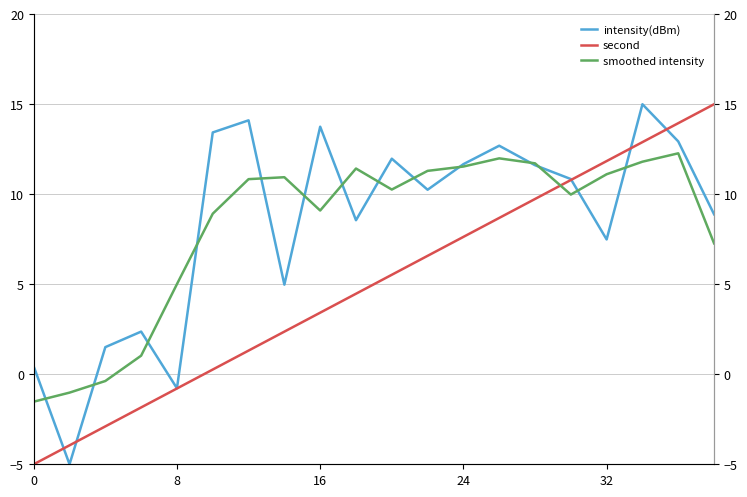

Between 24 and 19, which series saw the biggest shift?

second